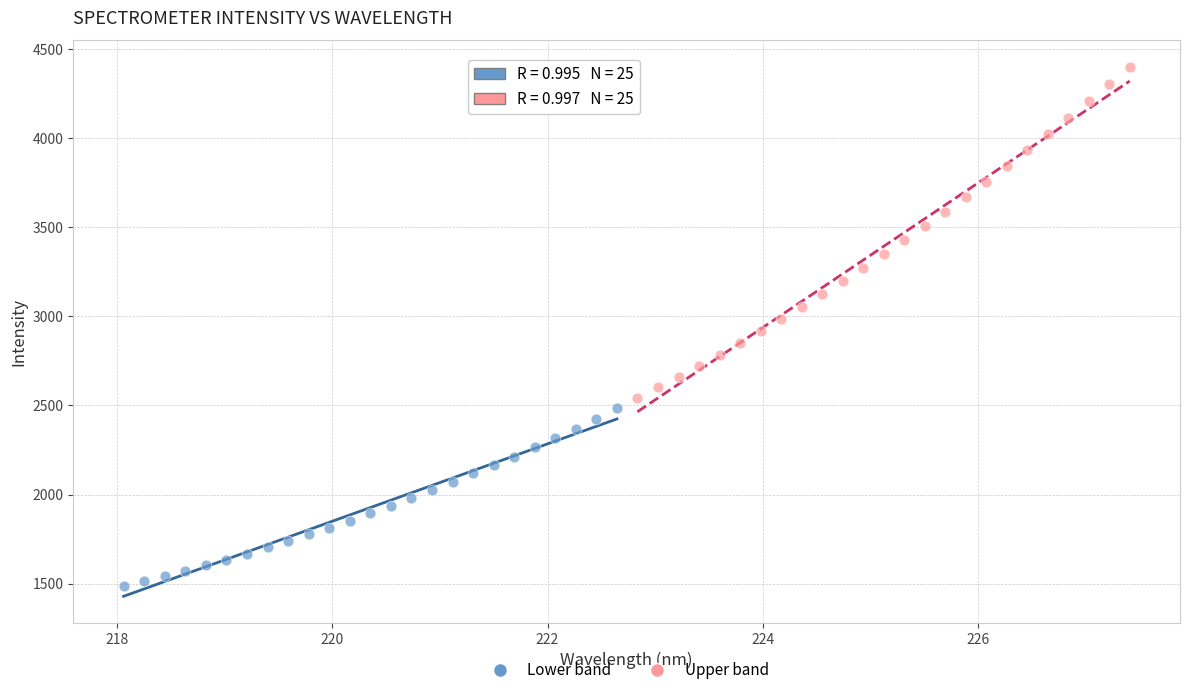

Which series contains the highest Y value?

Upper band